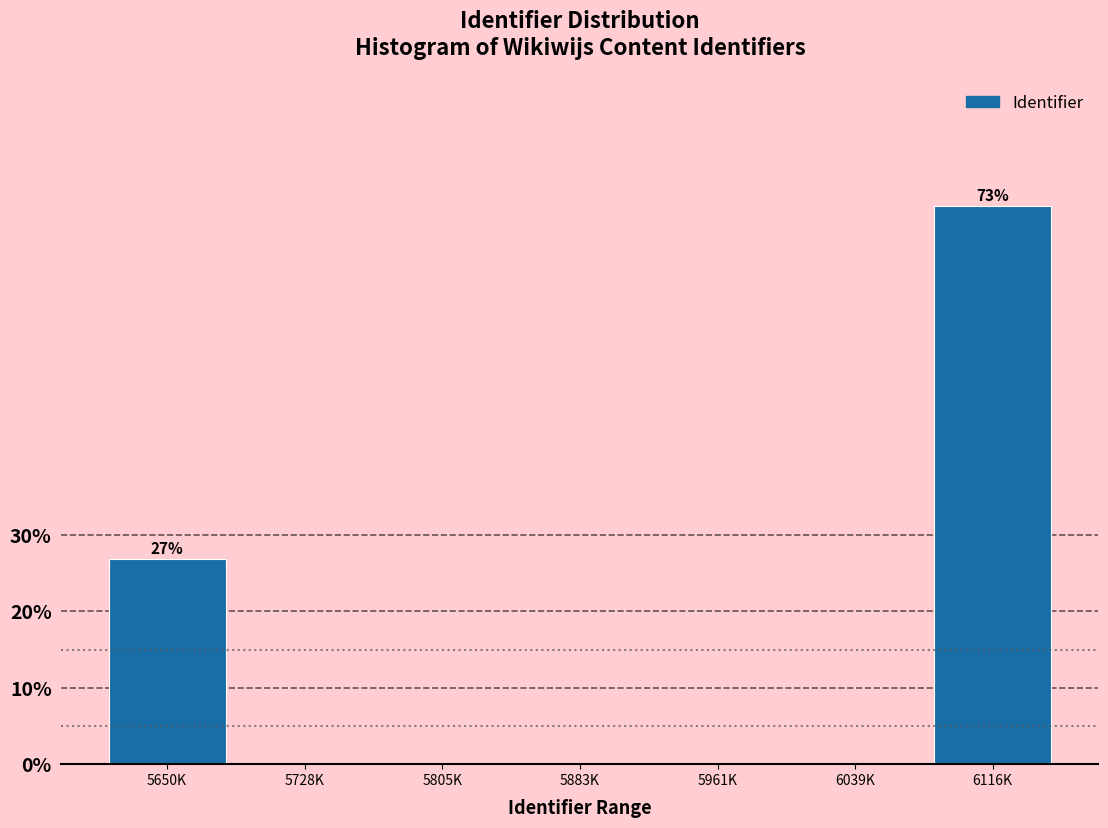

Reading right to left, transcribe all the data shown in this chart.

6116K=73.1	6039K=0.0	5961K=0.0	5883K=0.0	5805K=0.0	5728K=0.0	5650K=26.9